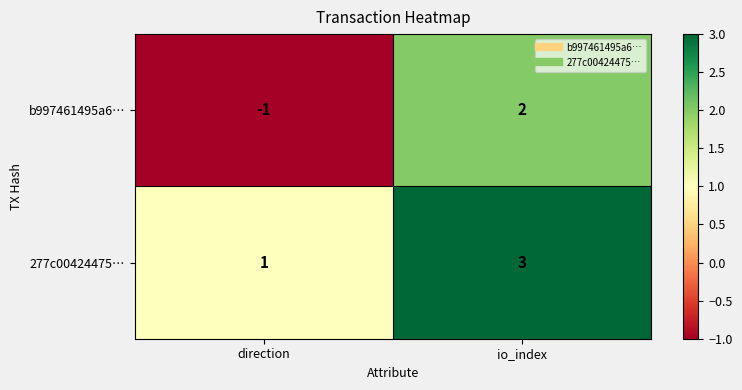

What is the greatest value displayed?

3